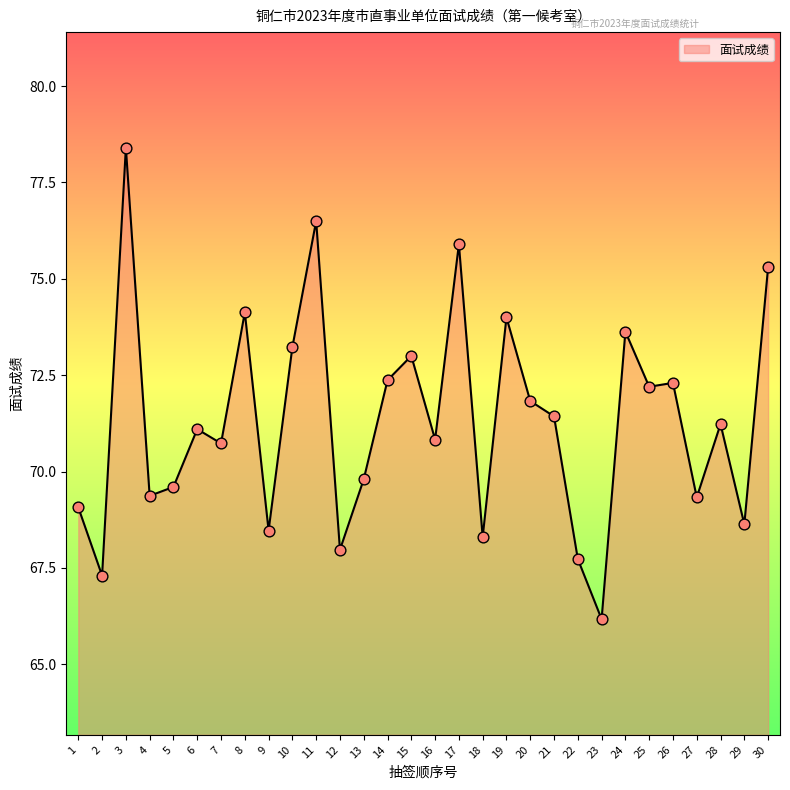

What is the change in value from 25 to 28?

-1.0